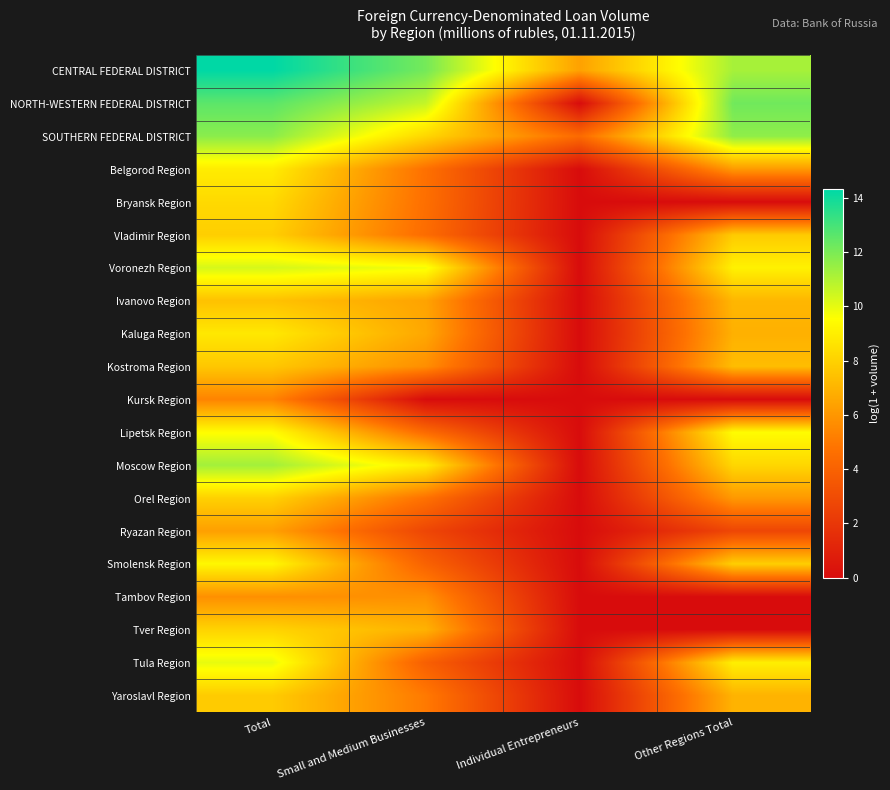

Reading right to left, what are all the values shown in this chart?

CENTRAL FEDERAL DISTRICT: Other Regions Total=11.2	Individual Entrepreneurs=6.4	Small and Medium Businesses=12.1	Total=14.3
NORTH-WESTERN FEDERAL DISTRICT: Other Regions Total=12.2	Individual Entrepreneurs=0.0	Small and Medium Businesses=10.6	Total=12.6
SOUTHERN FEDERAL DISTRICT: Other Regions Total=11.6	Individual Entrepreneurs=4.4	Small and Medium Businesses=8.2	Total=11.7
Belgorod Region: Other Regions Total=6.1	Individual Entrepreneurs=0.0	Small and Medium Businesses=4.7	Total=8.9
Bryansk Region: Other Regions Total=0.0	Individual Entrepreneurs=0.0	Small and Medium Businesses=4.6	Total=8.3
Vladimir Region: Other Regions Total=7.8	Individual Entrepreneurs=0.0	Small and Medium Businesses=4.5	Total=7.9
Voronezh Region: Other Regions Total=9.1	Individual Entrepreneurs=0.0	Small and Medium Businesses=9.7	Total=10.3
Ivanovo Region: Other Regions Total=7.1	Individual Entrepreneurs=0.0	Small and Medium Businesses=6.4	Total=7.5
Kaluga Region: Other Regions Total=6.9	Individual Entrepreneurs=0.0	Small and Medium Businesses=6.6	Total=8.8
Kostroma Region: Other Regions Total=7.3	Individual Entrepreneurs=0.0	Small and Medium Businesses=5.7	Total=7.7
Kursk Region: Other Regions Total=0.0	Individual Entrepreneurs=0.0	Small and Medium Businesses=0.0	Total=5.4
Lipetsk Region: Other Regions Total=9.5	Individual Entrepreneurs=0.0	Small and Medium Businesses=4.4	Total=9.5
Moscow Region: Other Regions Total=8.2	Individual Entrepreneurs=0.0	Small and Medium Businesses=8.9	Total=11.3
Orel Region: Other Regions Total=6.1	Individual Entrepreneurs=0.0	Small and Medium Businesses=4.7	Total=8.0
Ryazan Region: Other Regions Total=2.7	Individual Entrepreneurs=0.0	Small and Medium Businesses=2.7	Total=6.3
Smolensk Region: Other Regions Total=7.9	Individual Entrepreneurs=0.0	Small and Medium Businesses=4.0	Total=9.3
Tambov Region: Other Regions Total=0.0	Individual Entrepreneurs=0.0	Small and Medium Businesses=5.8	Total=5.8
Tver Region: Other Regions Total=0.0	Individual Entrepreneurs=0.0	Small and Medium Businesses=6.9	Total=8.1
Tula Region: Other Regions Total=9.0	Individual Entrepreneurs=0.0	Small and Medium Businesses=3.9	Total=10.0
Yaroslavl Region: Other Regions Total=7.0	Individual Entrepreneurs=0.0	Small and Medium Businesses=5.0	Total=7.8